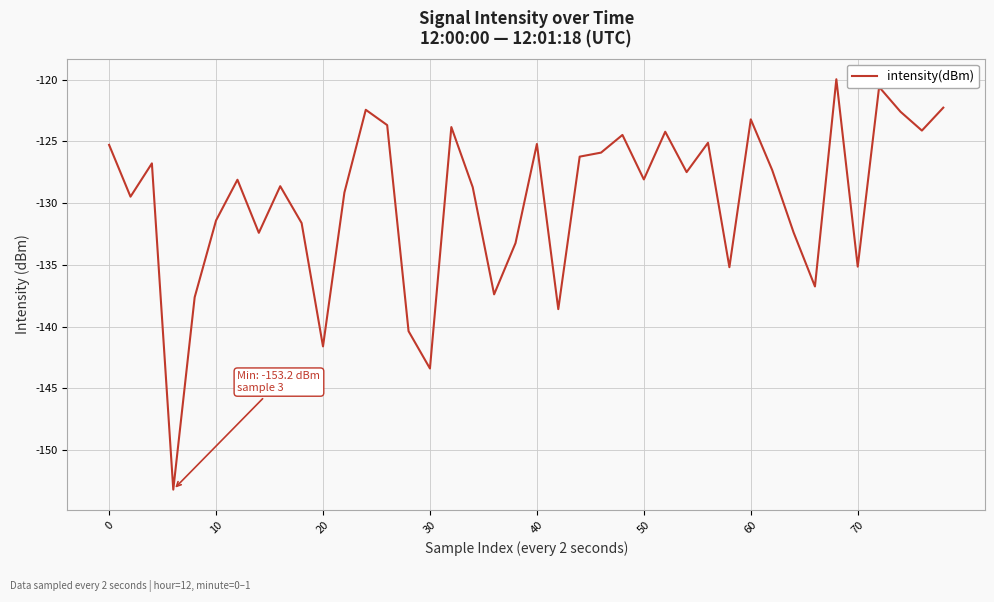

What is the greatest value displayed?

-120.0